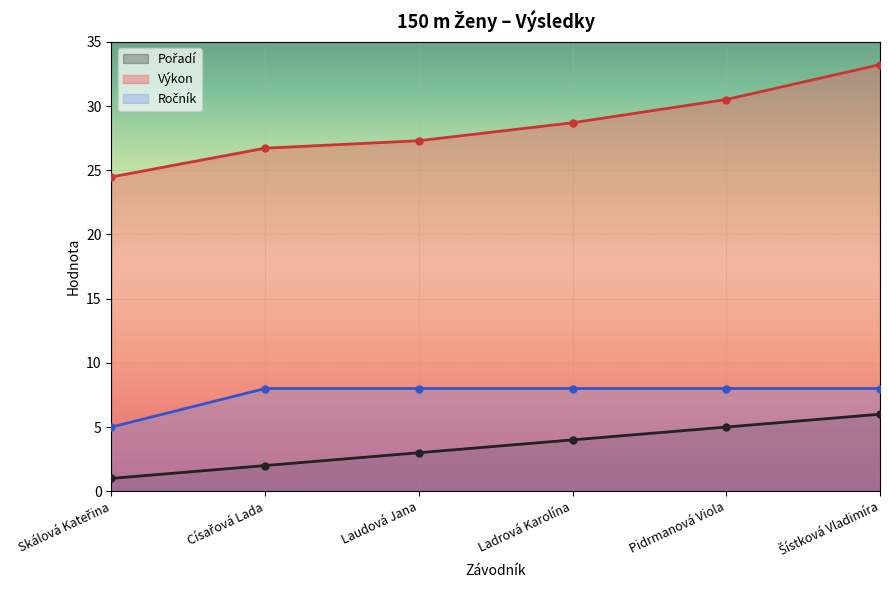

Rank the series by their maximum value, from highest to lowest.

Výkon, Ročník, Pořadí